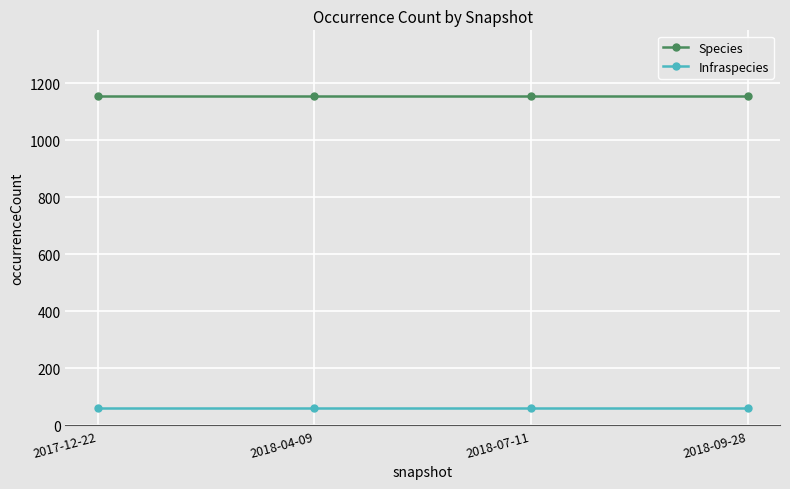

What is the smallest value displayed?

61